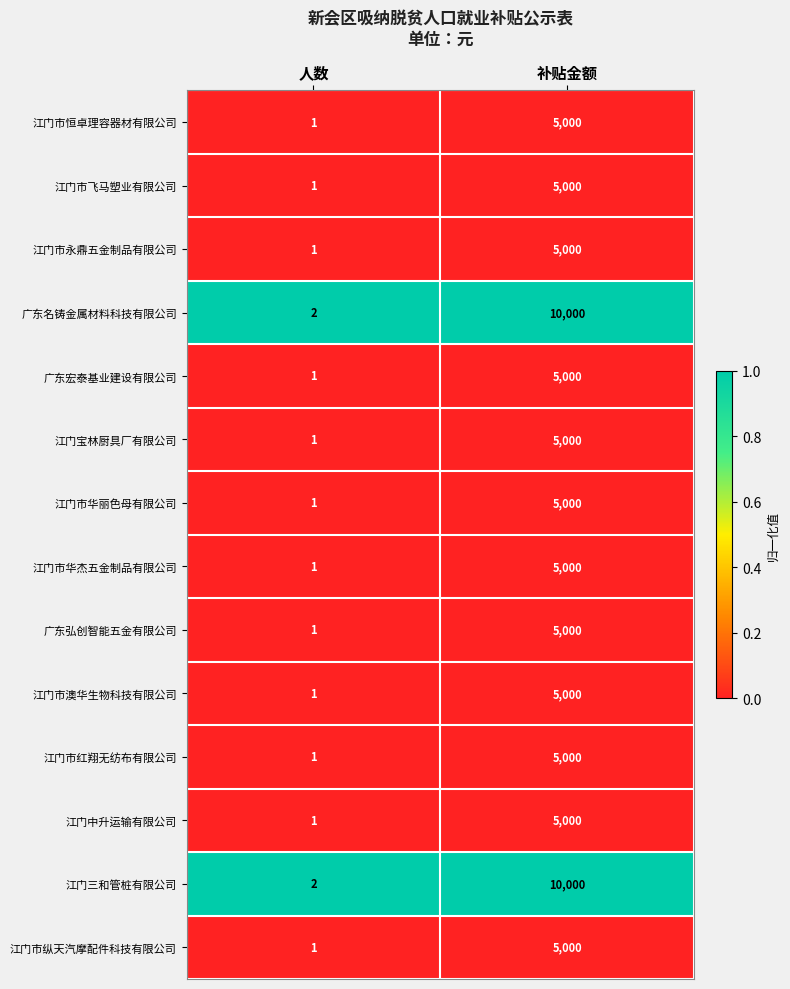

List the labels in order of 江门市澳华生物科技有限公司 value, largest first.

补贴金额, 人数